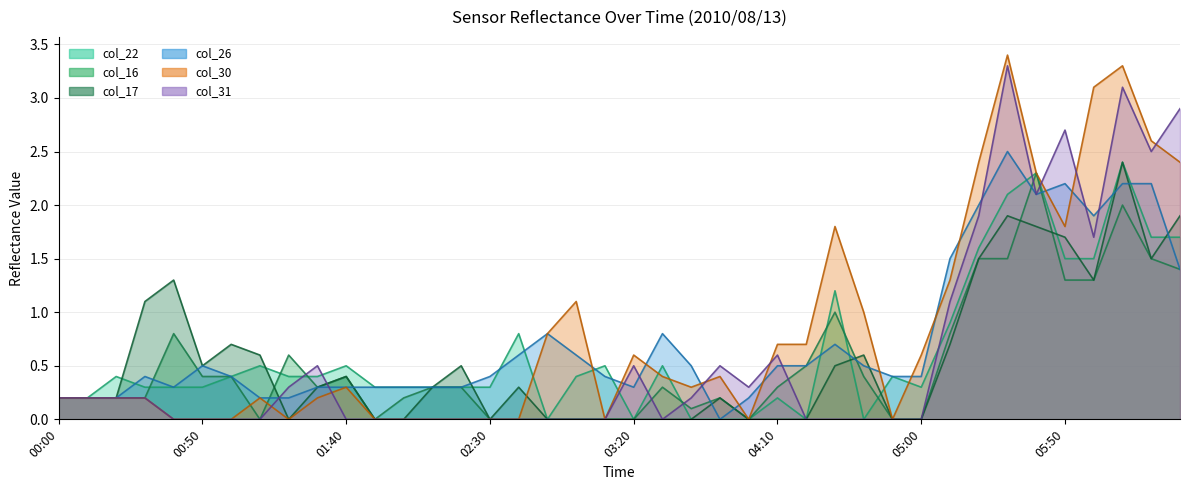

What is the total value across all series at 00:50?

1.7